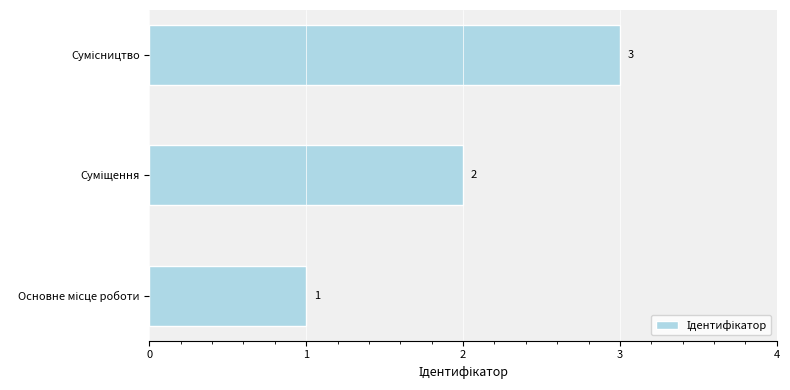

How many values are between 1 and 3?

3